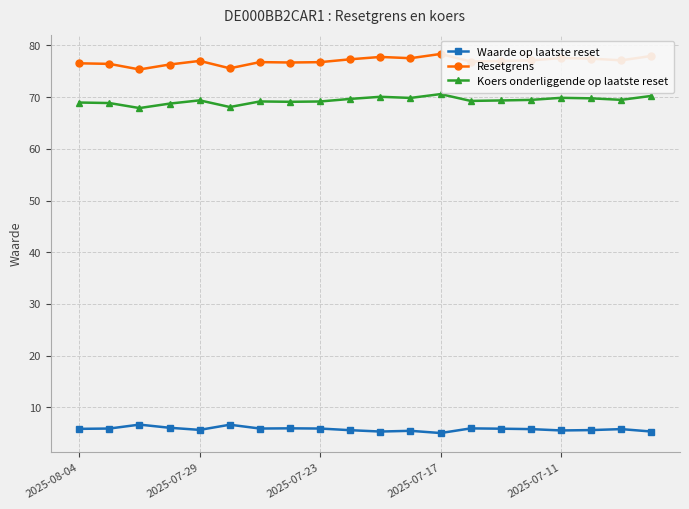

True or false: Waarde op laatste reset and Resetgrens intersect in this chart.

False